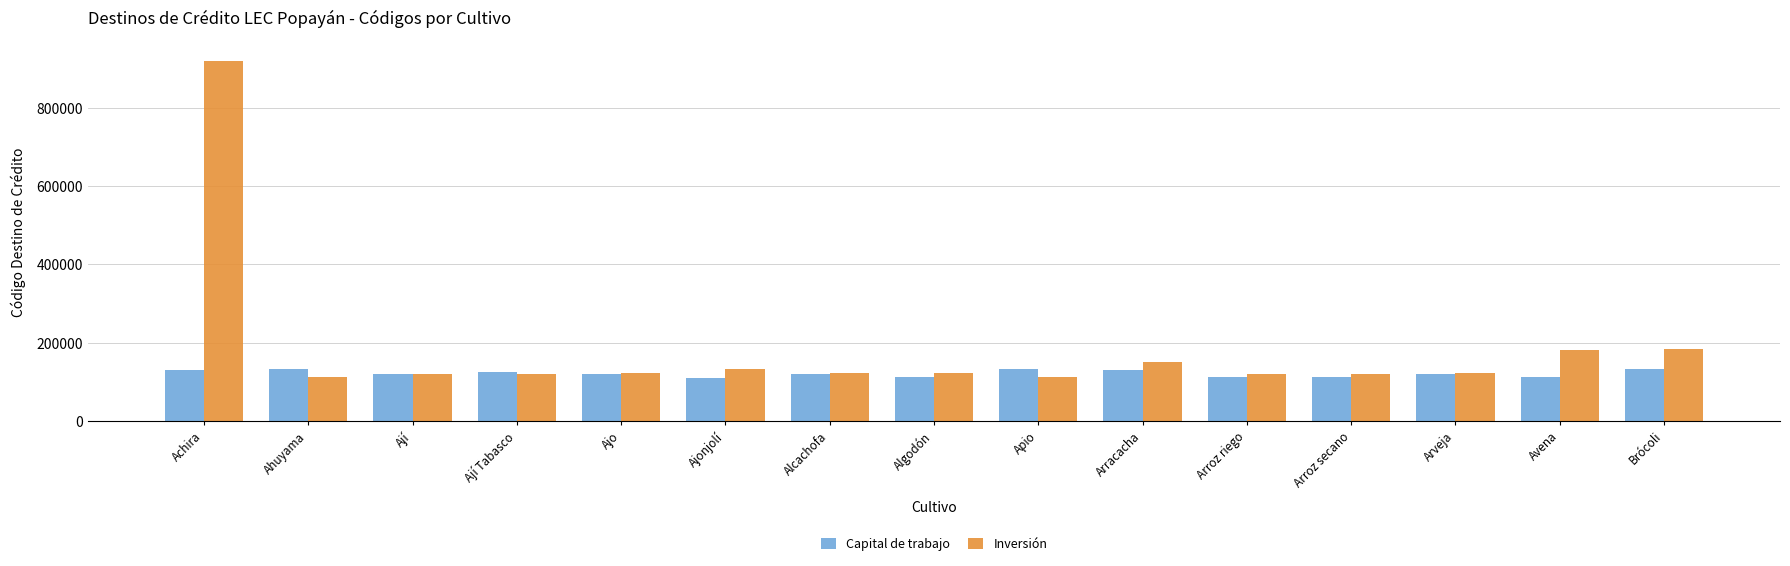

What is the maximum value for Inversión?

920001